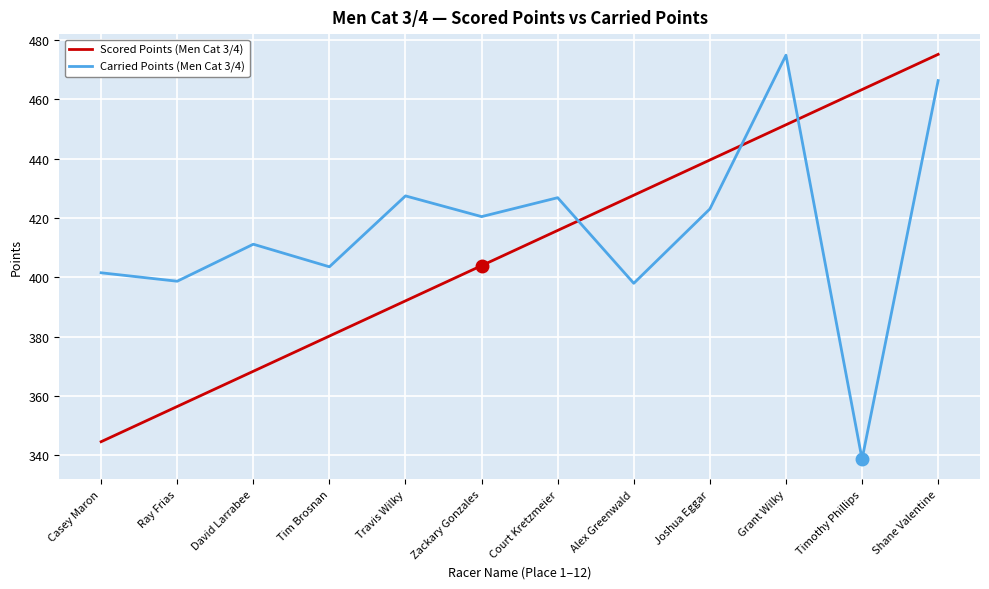

Is this an area chart (filled region under the line)?

No